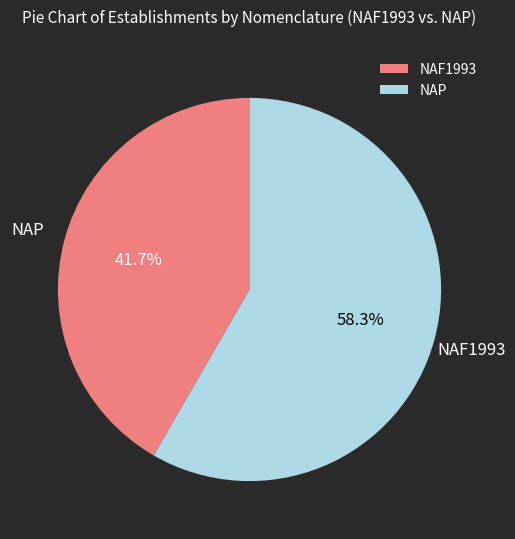

What percentage do NAP and NAF1993 together represent?

100.0%